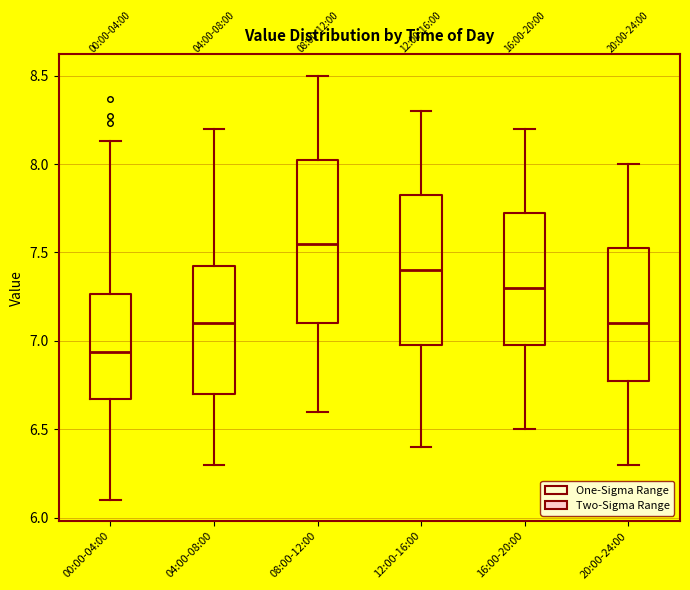

Which box is the tallest, from its lower edge to its upper edge?

08:00-12:00